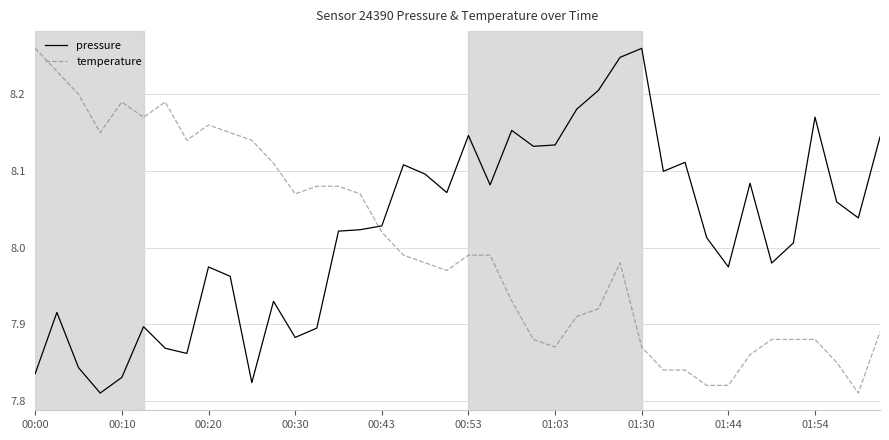

How many times do temperature and pressure cross each other?

1